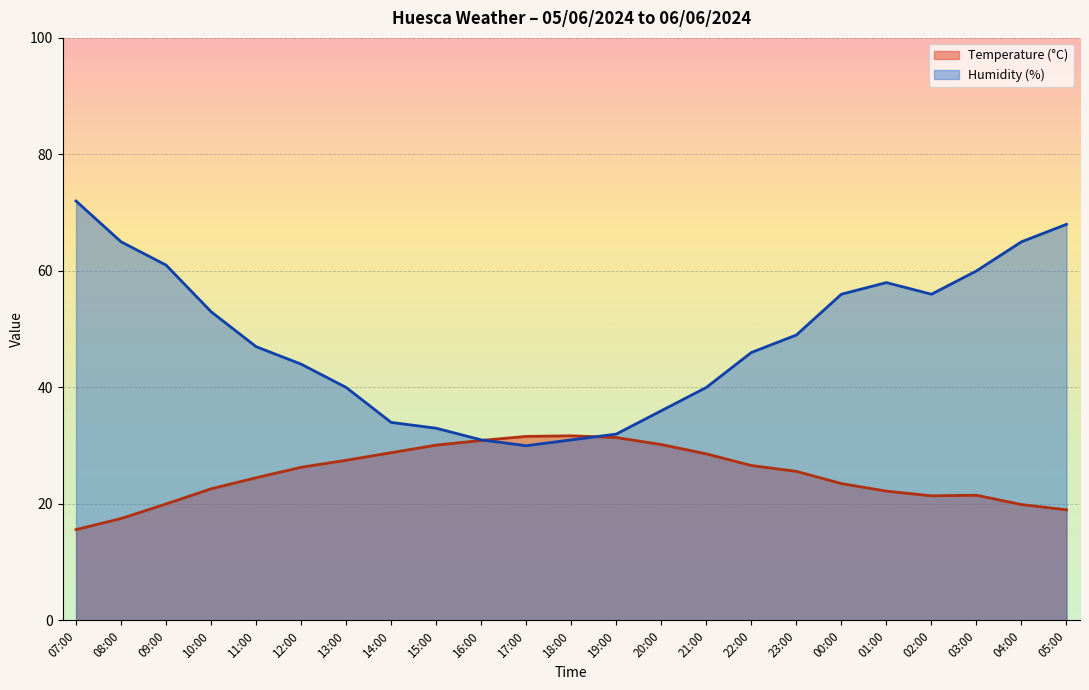

Which series changed the most between 18:00 and 22:00?

Humidity (%)